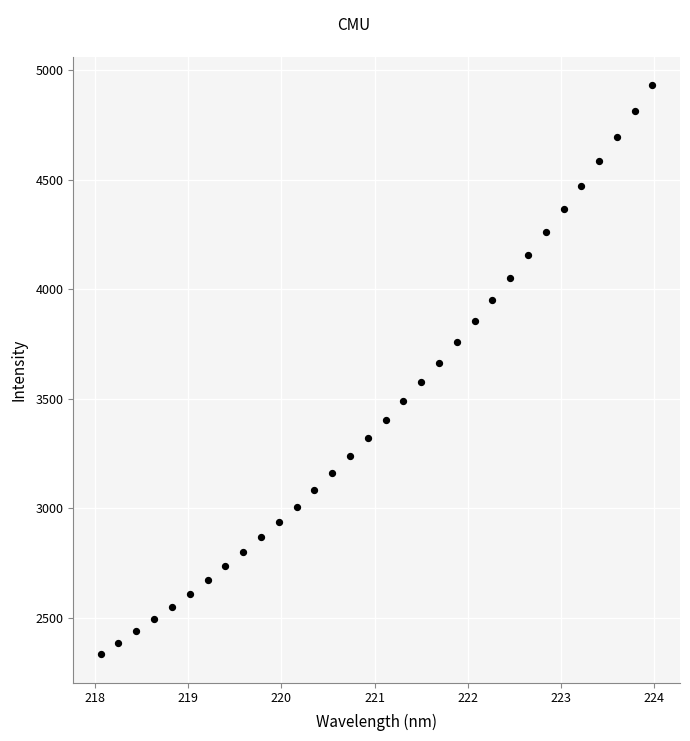

What is the range of Y values (max minus min)?

2598.4